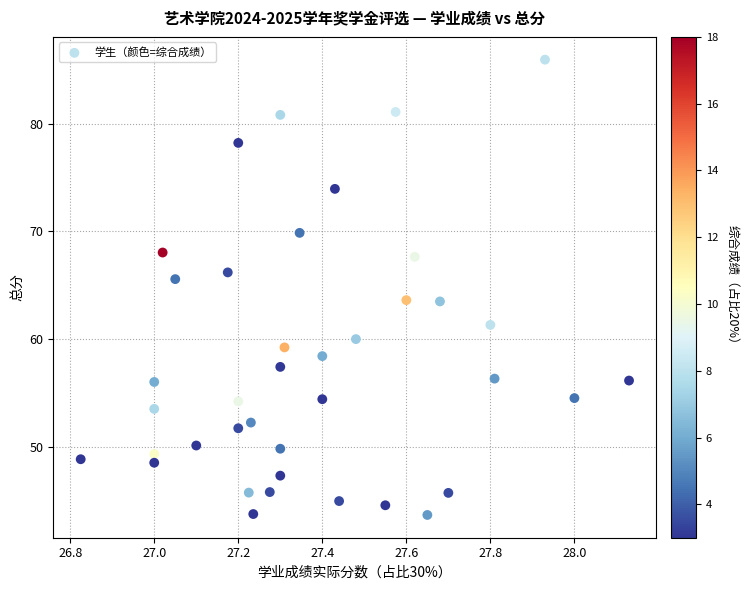

How many points are shown in the scatter plot?

39